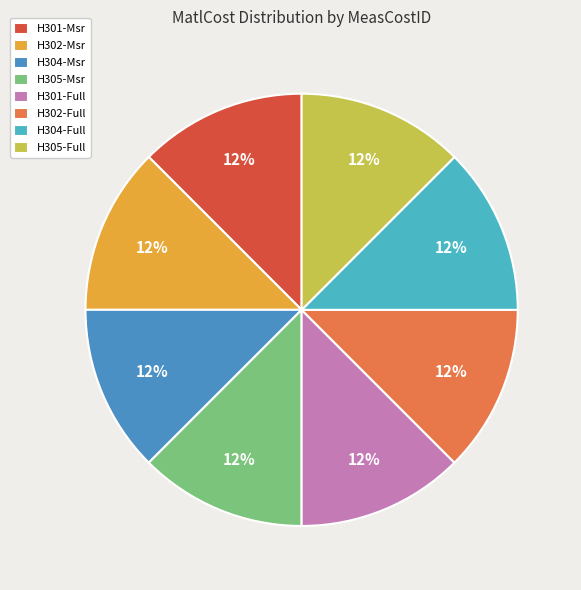

True or false: H302-Msr accounts for 19% of the total.

False